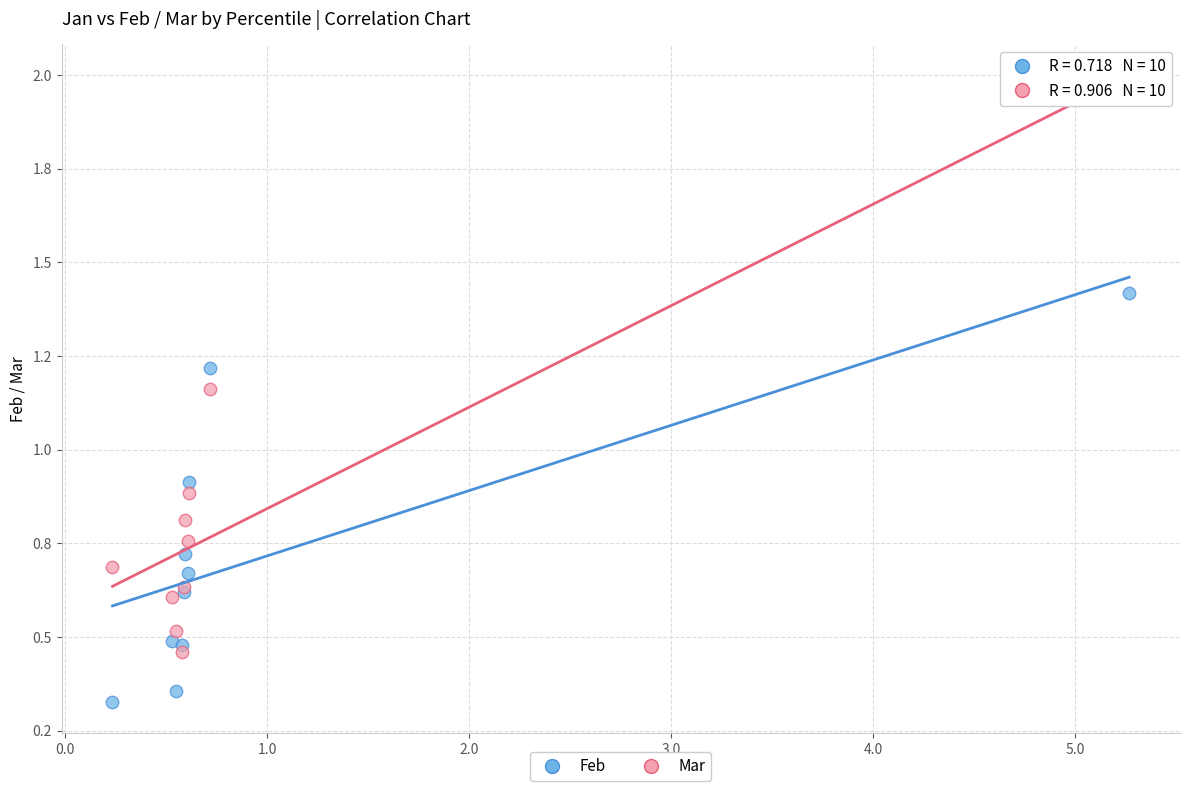

What are all the series names shown in the legend?

Feb, Mar